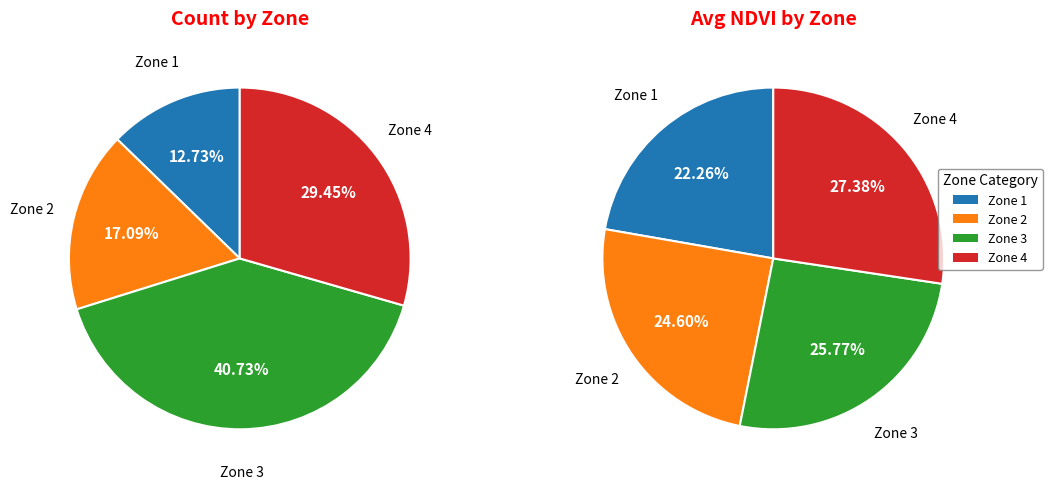

True or false: Zone 3 accounts for 41% of the total.

True